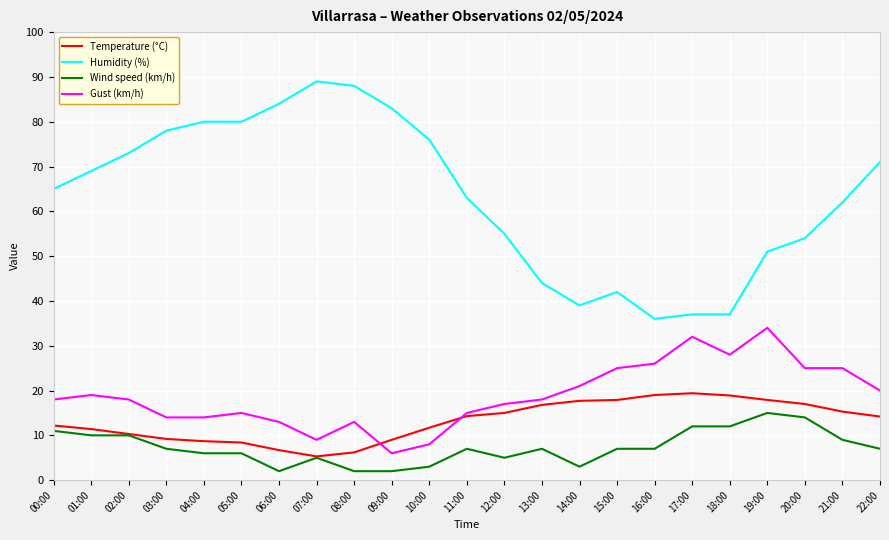

What is the maximum value shown in the chart?

89.0